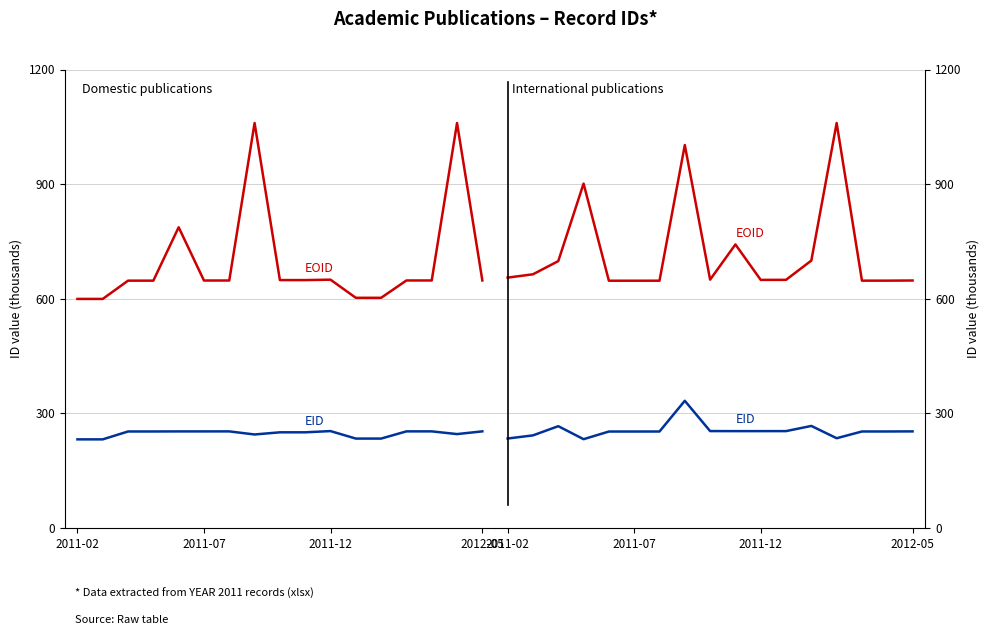

True or false: EOID (International) and EID (Domestic) intersect in this chart.

False